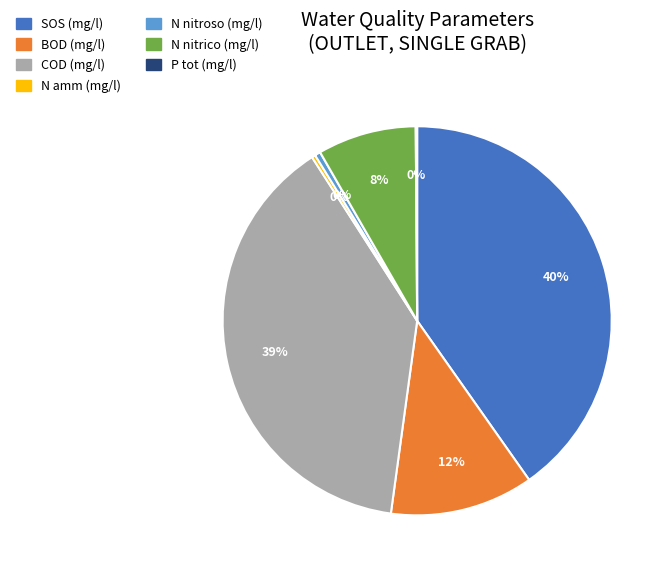

The SOS (mg/l) slice represents 30% of the pie. True or false?

False